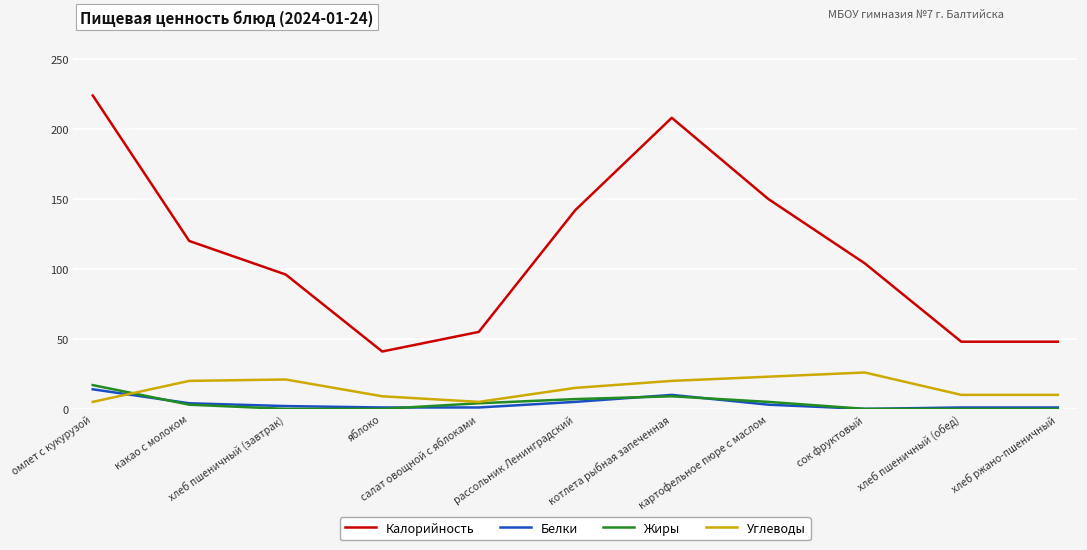

At which category does the chart reach its peak across all series?

омлет с кукурузой